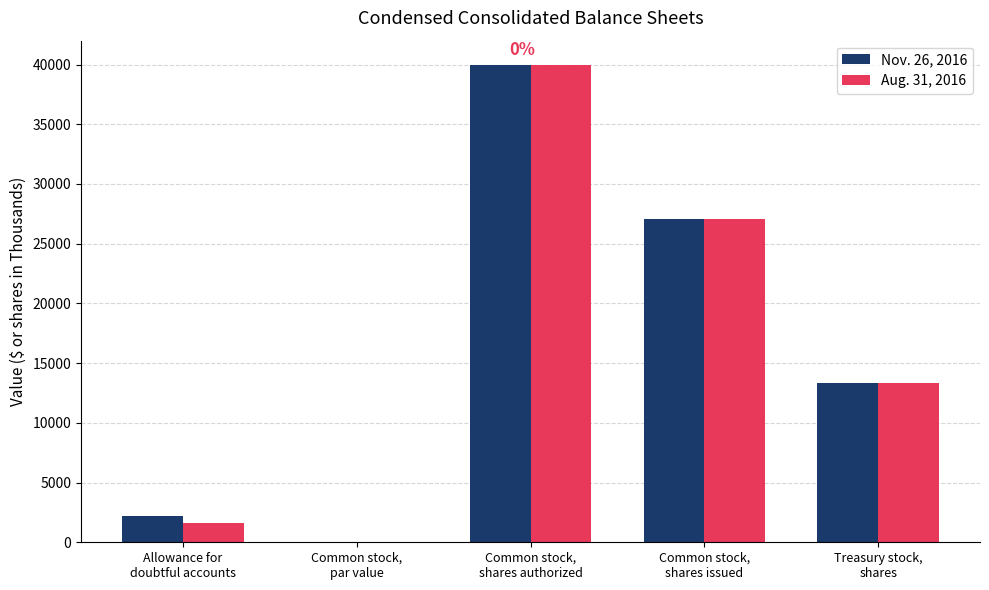

Reading right to left, what are all the values shown in this chart?

Nov. 26, 2016: Treasury stock,
shares=13320.0	Common stock,
shares issued=27056.0	Common stock,
shares authorized=40000.0	Common stock,
par value=0.1	Allowance for
doubtful accounts=2231.0
Aug. 31, 2016: Treasury stock,
shares=13332.0	Common stock,
shares issued=27056.0	Common stock,
shares authorized=40000.0	Common stock,
par value=0.1	Allowance for
doubtful accounts=1579.0